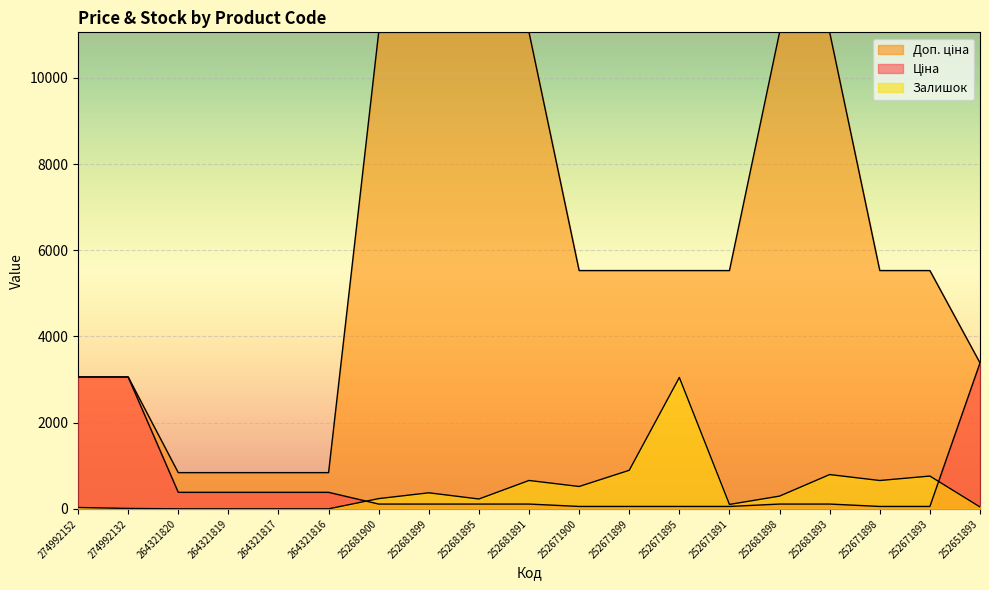

What is the difference between the maximum and minimum values in the Ціна series?

3330.4